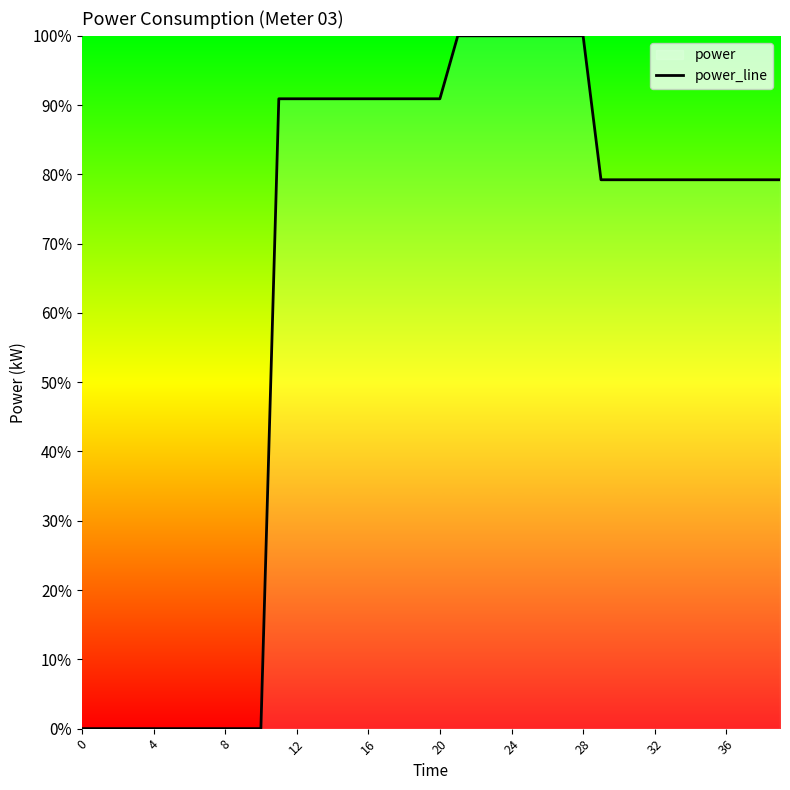

How many lines are shown in the chart?

1